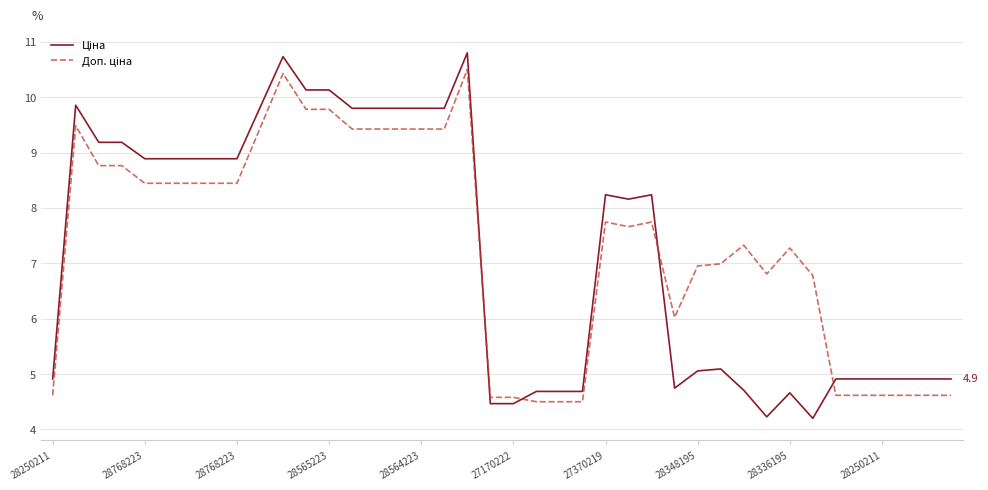

What is the greatest value displayed?

10.8